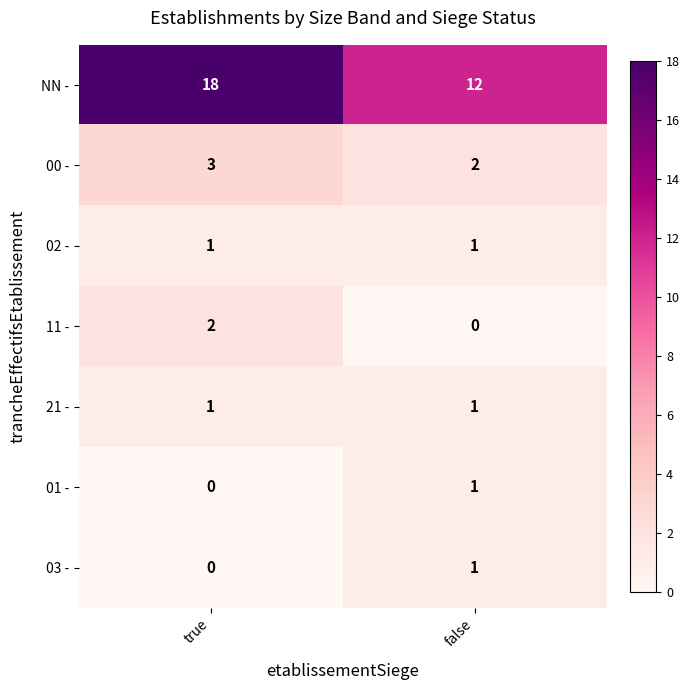

Is the value of 00 - at true greater than the value of 02 - at false?

Yes